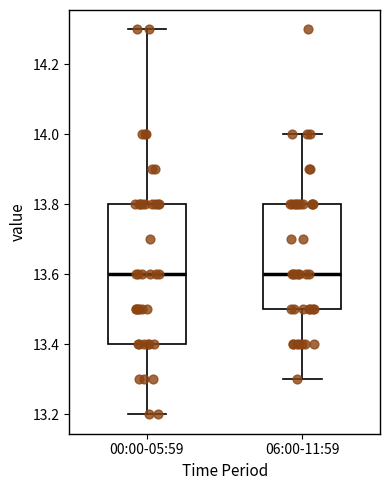

Which box is the tallest, from its lower edge to its upper edge?

00:00-05:59